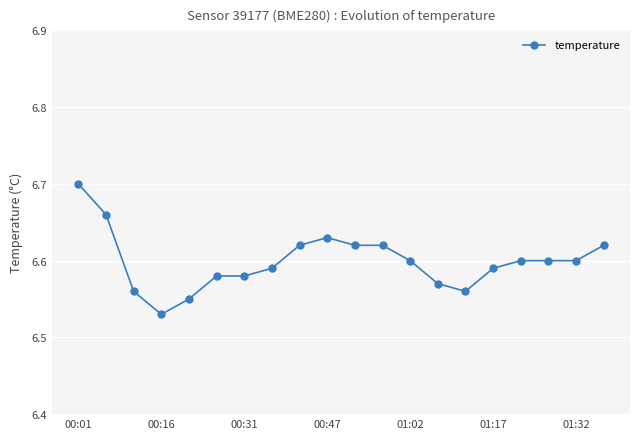

Does the chart display data point markers on the line(s)?

Yes